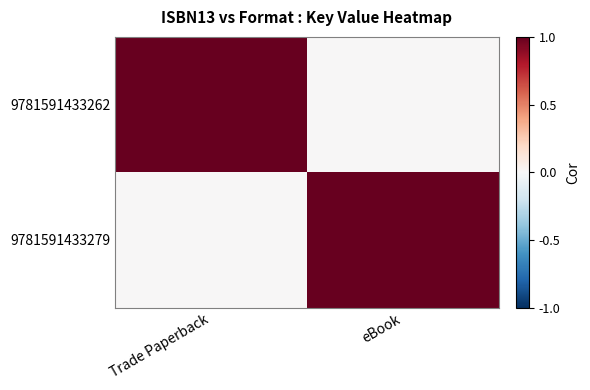

How many data points does each series have?

2